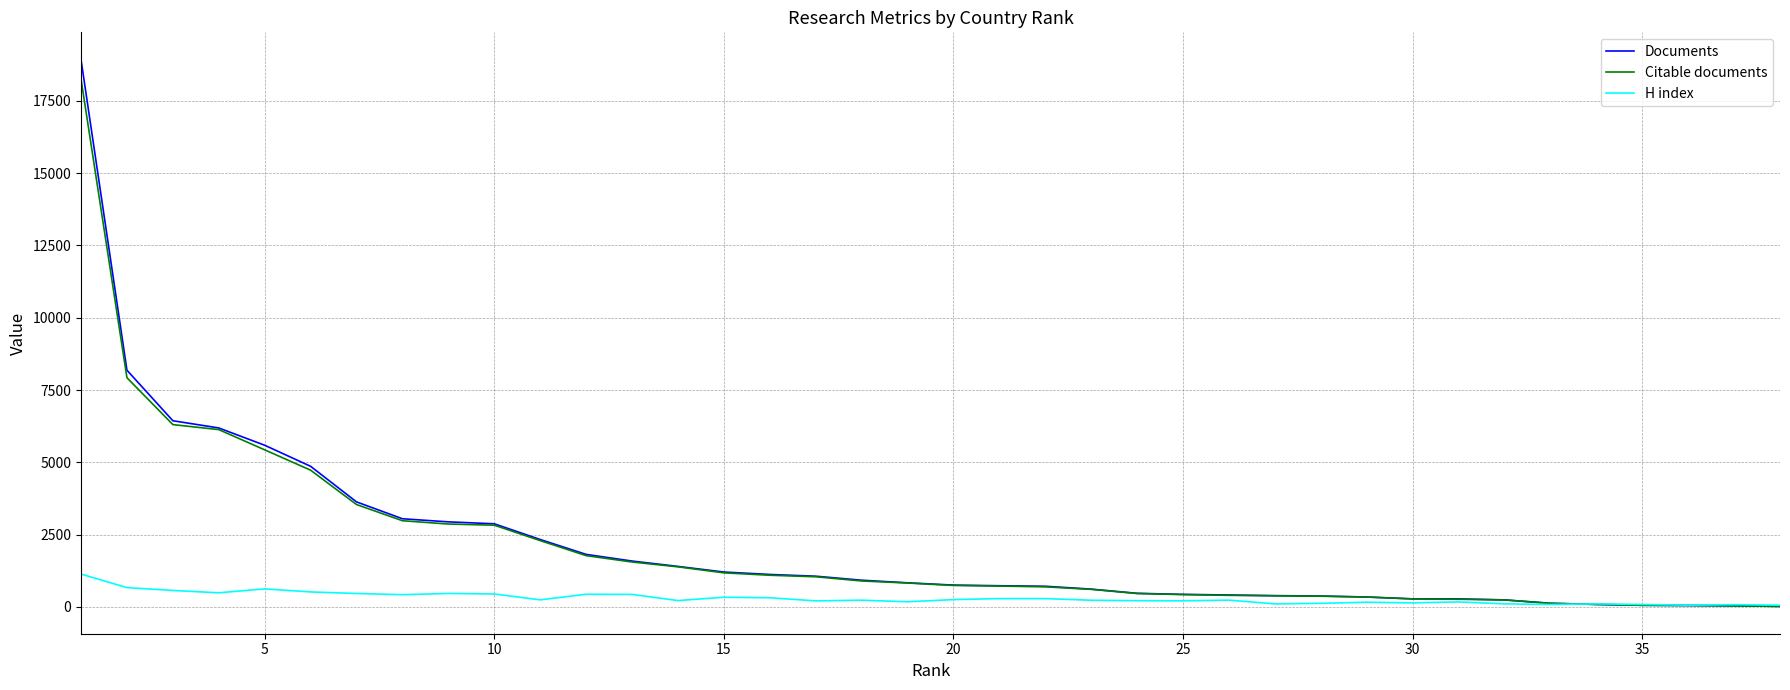

Which series has the largest range (max minus min)?

Documents